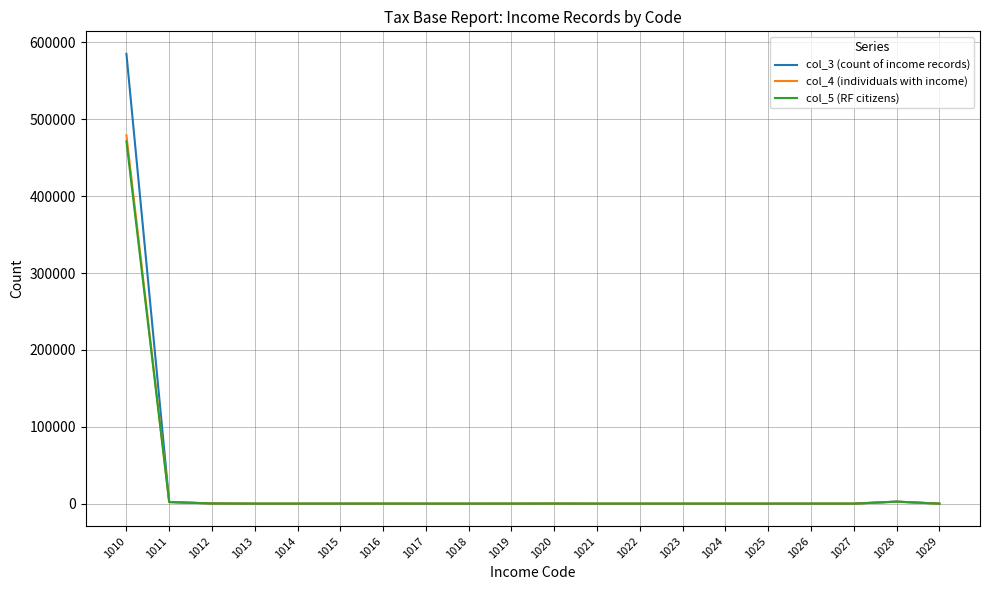

Which series has the widest spread of values?

col_3 (count of income records)